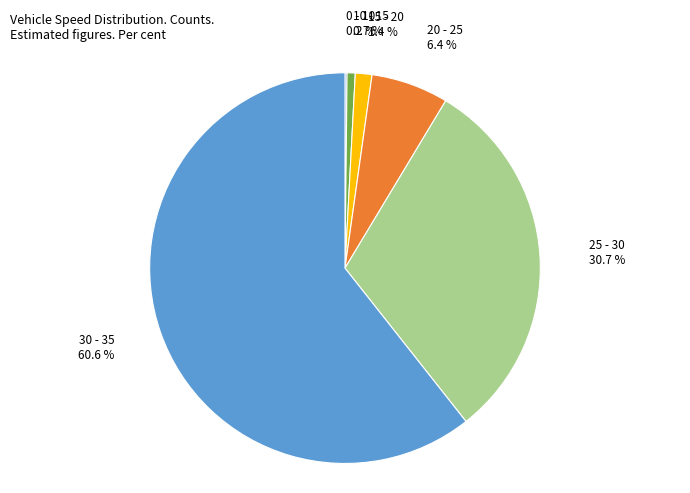

Which has a higher value, 10 - 15 or 20 - 25?

20 - 25